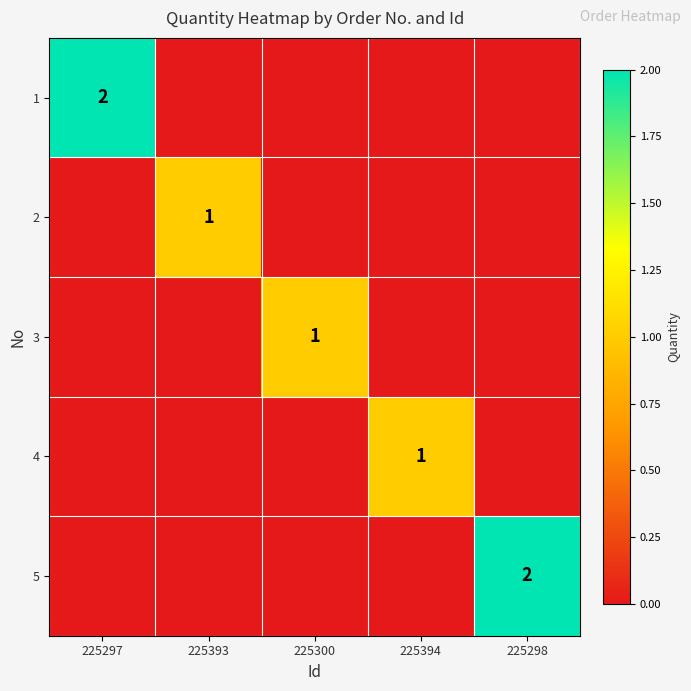

True or false: 2 has a value of 1 at 225393.

True